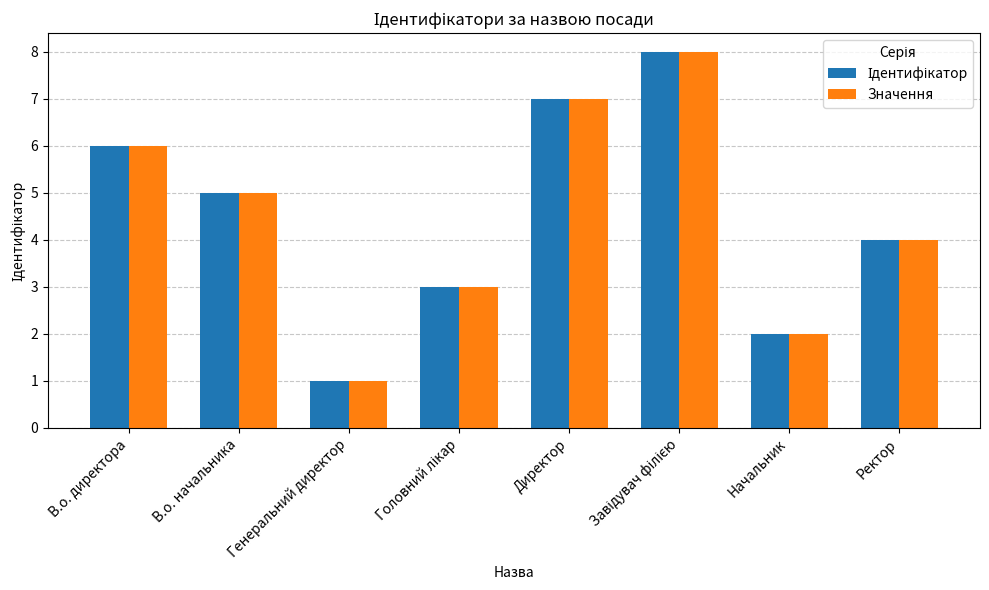

What is the greatest value displayed?

8